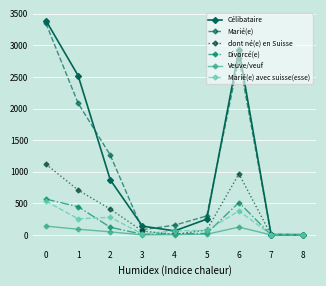

What is the sum of all Célibataire values?

10176